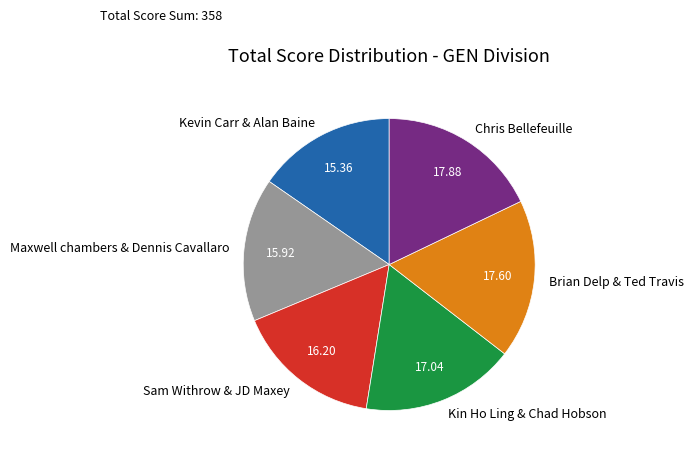

Combined, do Kevin Carr & Alan Baine and Maxwell chambers & Dennis Cavallaro account for over 50%?

No